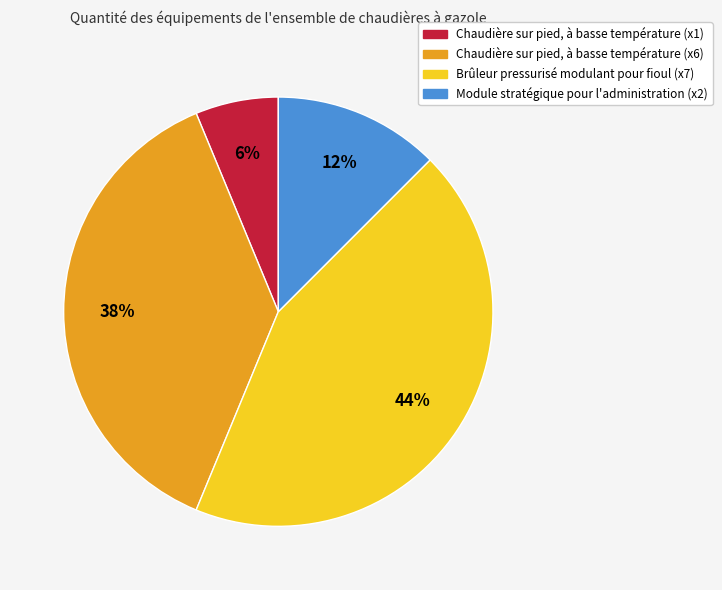

The Chaudière sur pied, à basse température (x6) slice represents 25% of the pie. True or false?

False